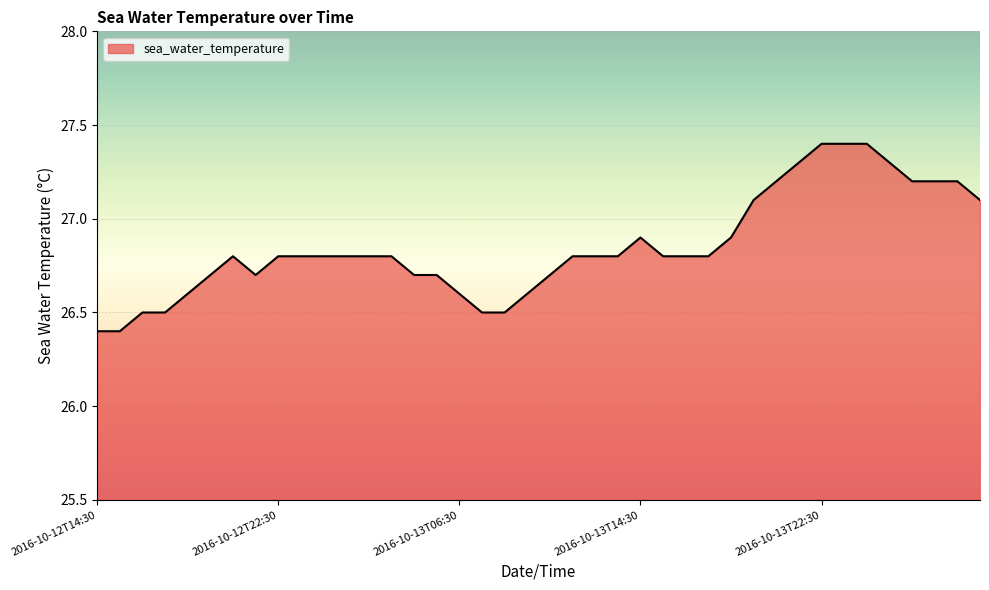

What is the difference between the maximum and minimum values?

1.0